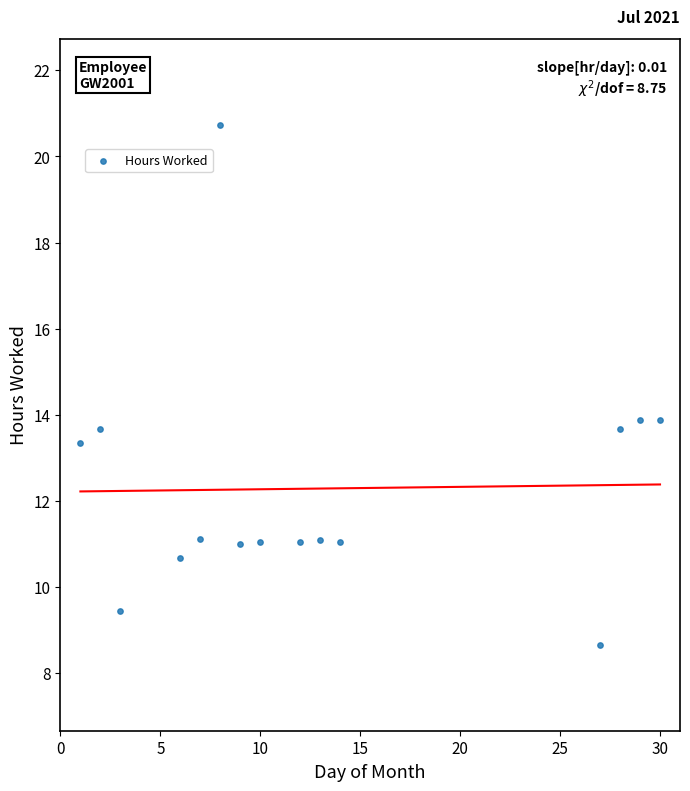

What is the range of X values (max minus min)?

29.0